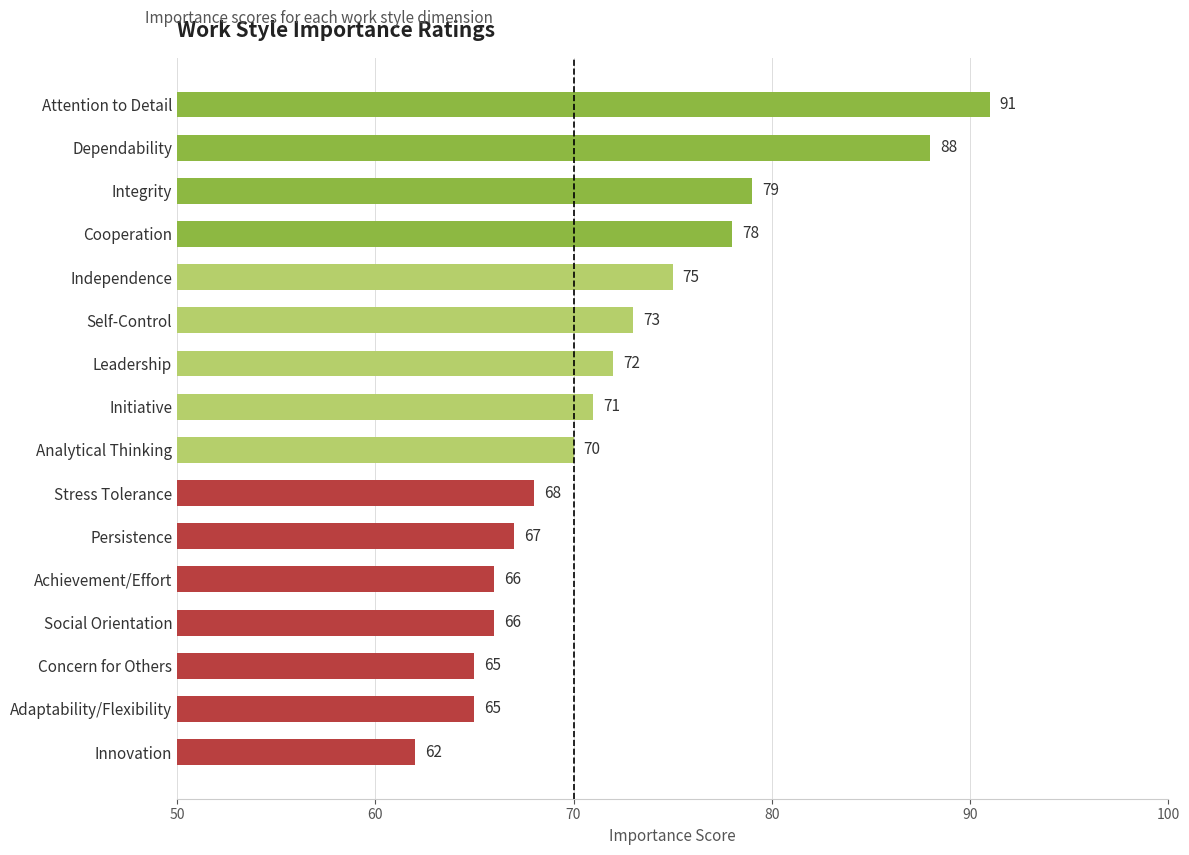

What is the ratio of the value at Adaptability/Flexibility to the value at Self-Control?

0.9